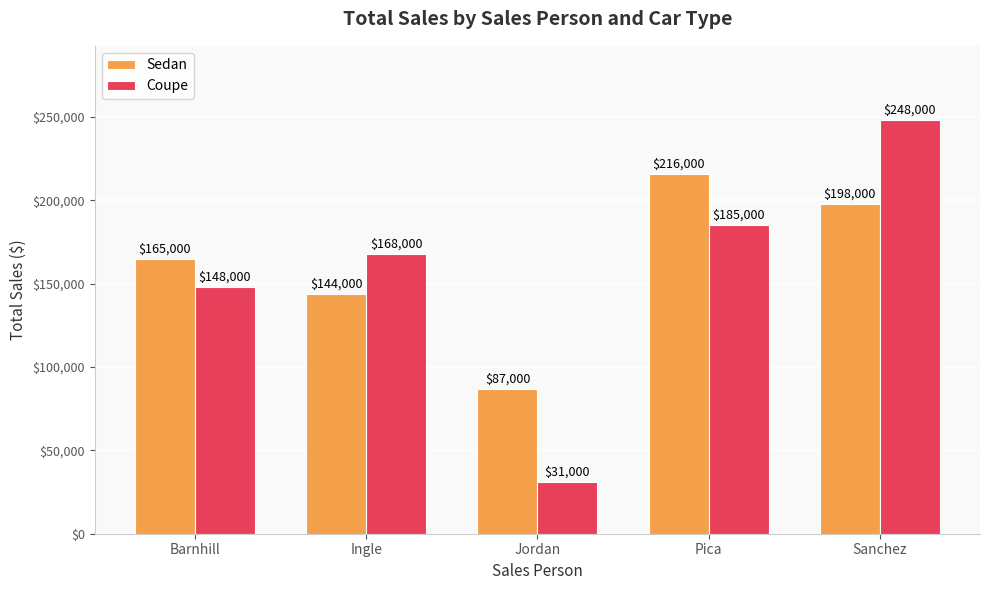

True or false: Sedan has a value of 165000 at Barnhill.

True